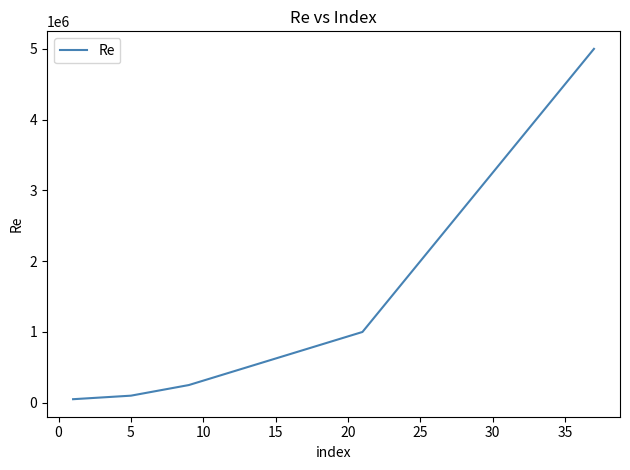

Reading left to right, transcribe all the data shown in this chart.

50000	100000	250000	500000	750000	1000000	2000000	3000000	4000000	5000000